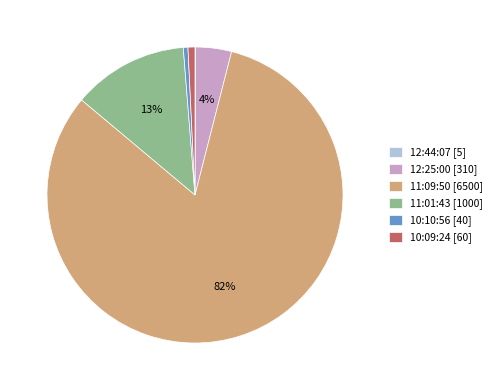

Which has a higher value, 10:09:24 [60] or 12:25:00 [310]?

12:25:00 [310]